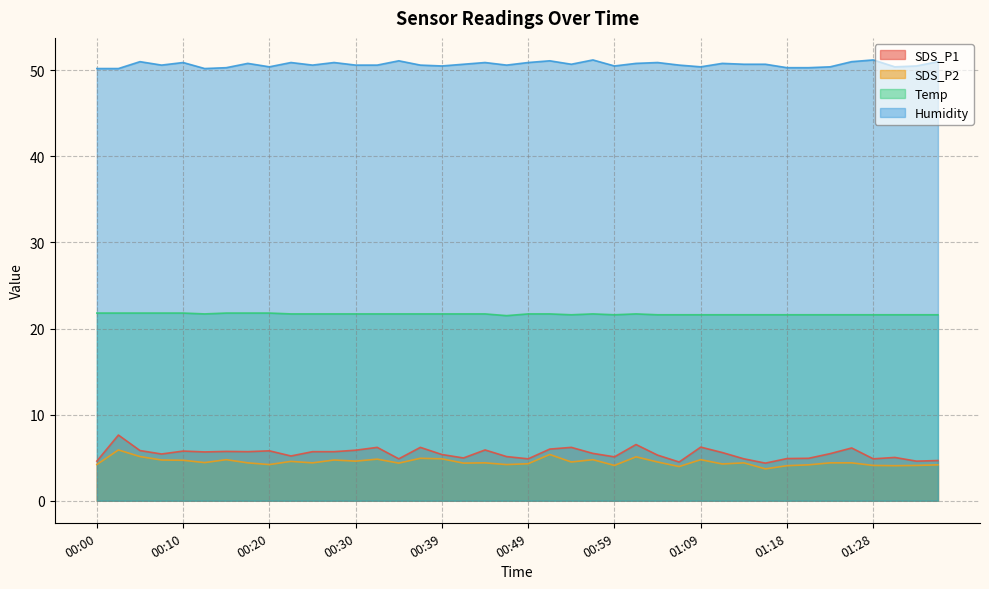

The Humidity series shows 13.7 at 00:07. True or false?

False